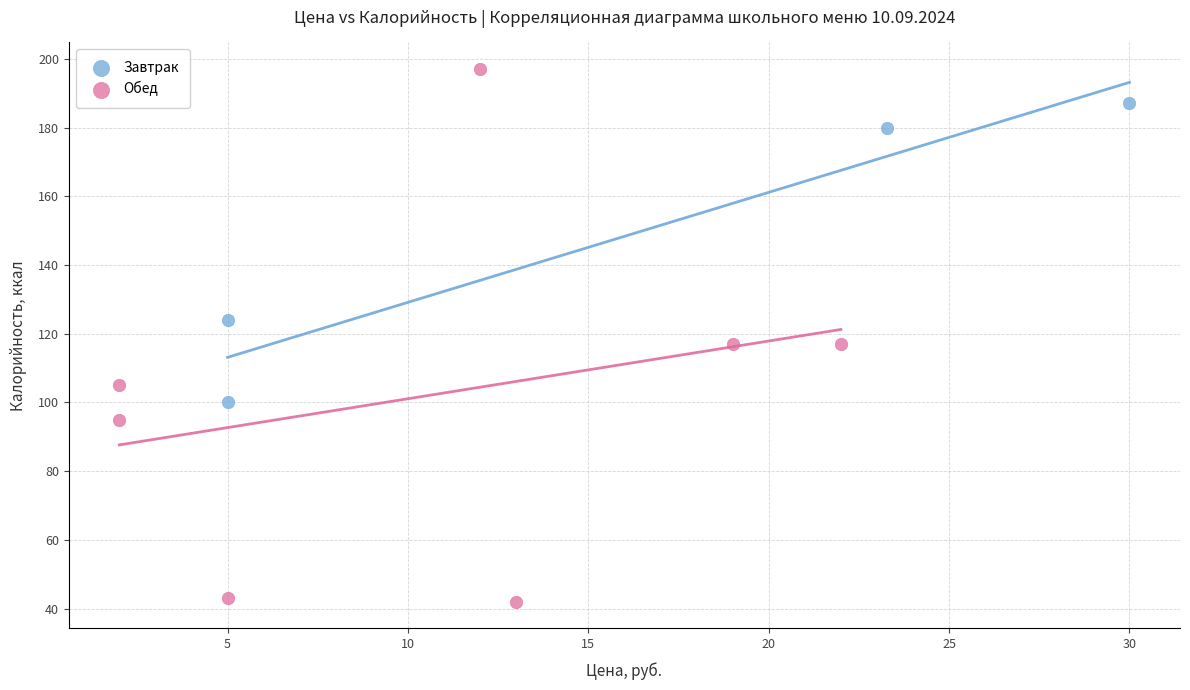

Which series has the widest spread of Y values?

Обед